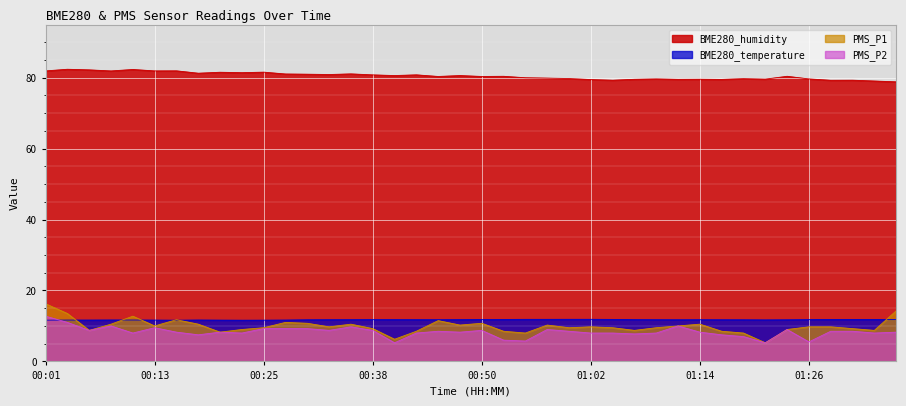

What is the sum of the BME280_temperature values at 00:23 and 00:52?

23.4